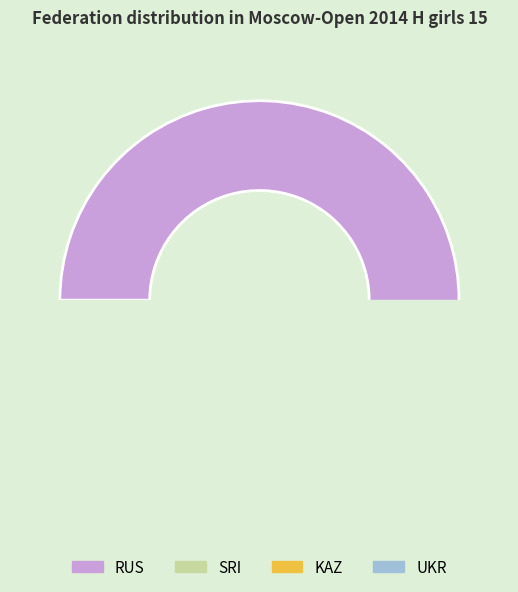

Which has a higher value, RUS or KAZ?

RUS